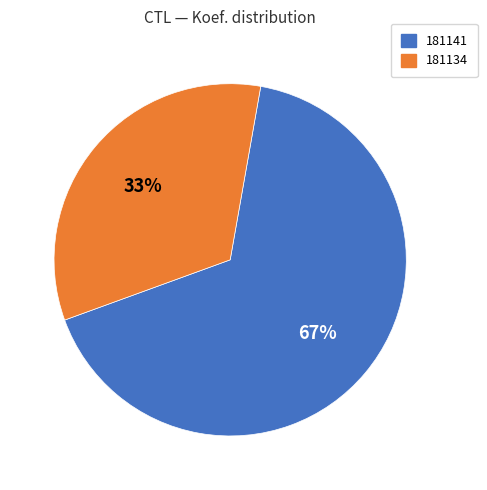

Which has a higher value, 181134 or 181141?

181141